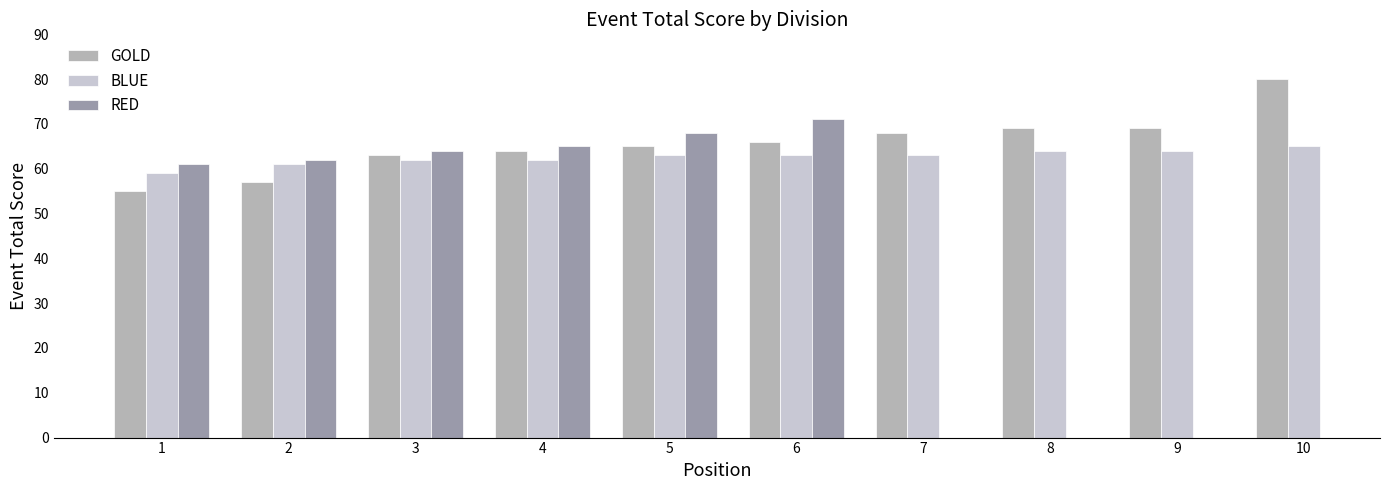

What is the difference between the maximum and minimum values in the GOLD series?

25